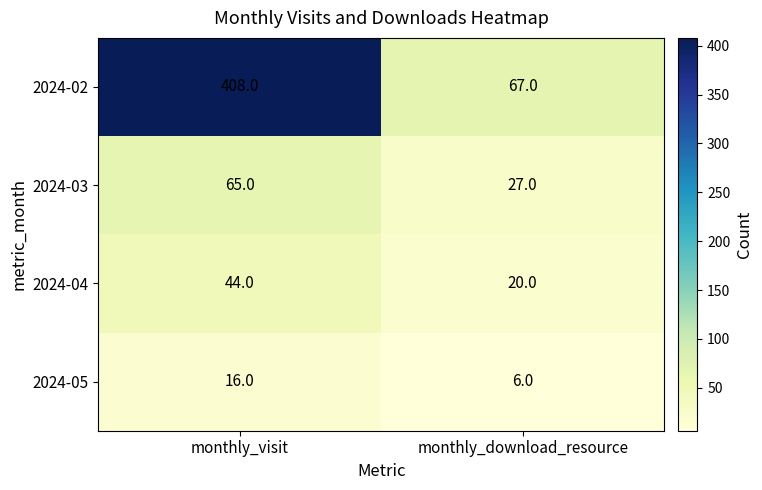

What is the sum of all 2024-02 values?

475